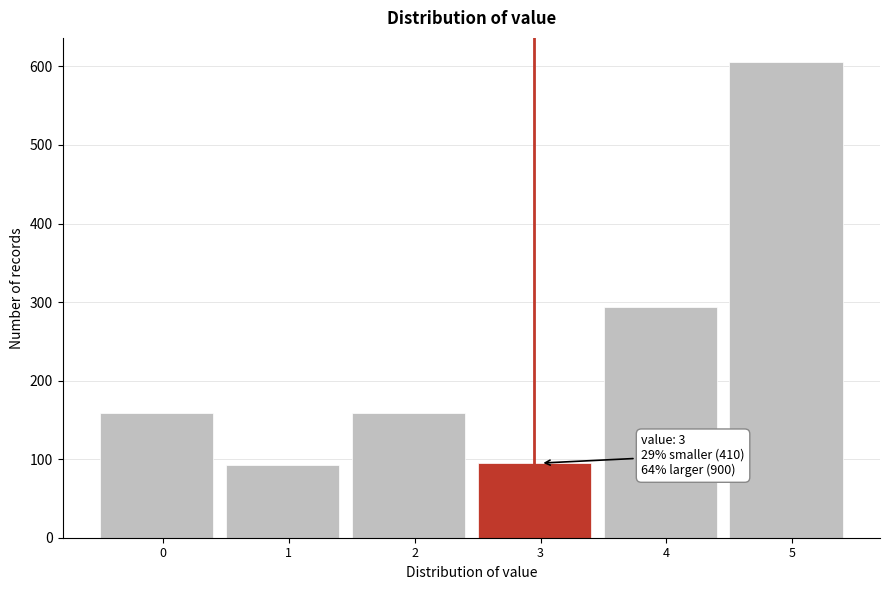

Reading right to left, list all the values displayed in this chart.

5=606	4=294	3=95	2=159	1=92	0=159